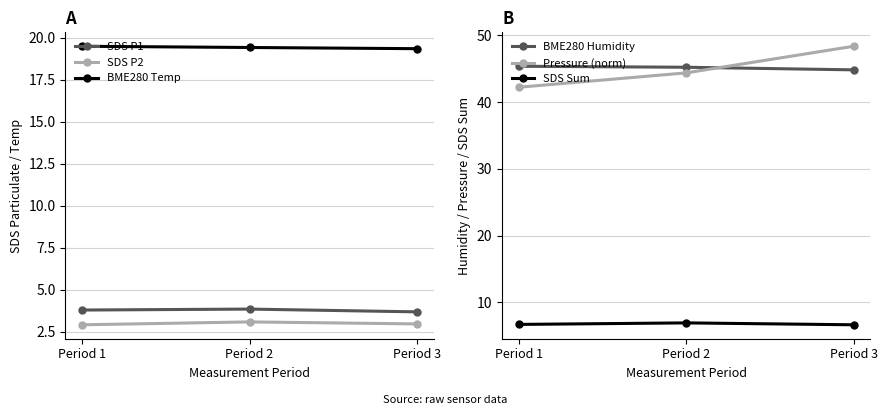

Reading left to right, what are all the values shown in this chart?

SDS P1: 3.8	3.9	3.7
SDS P2: 2.9	3.1	3.0
BME280 Temp: 19.5	19.4	19.4
BME280 Humidity: 45.4	45.2	44.8
BME280 Pressure (norm): 42.2	44.4	48.4
SDS P1+P2 Sum: 6.7	6.9	6.7